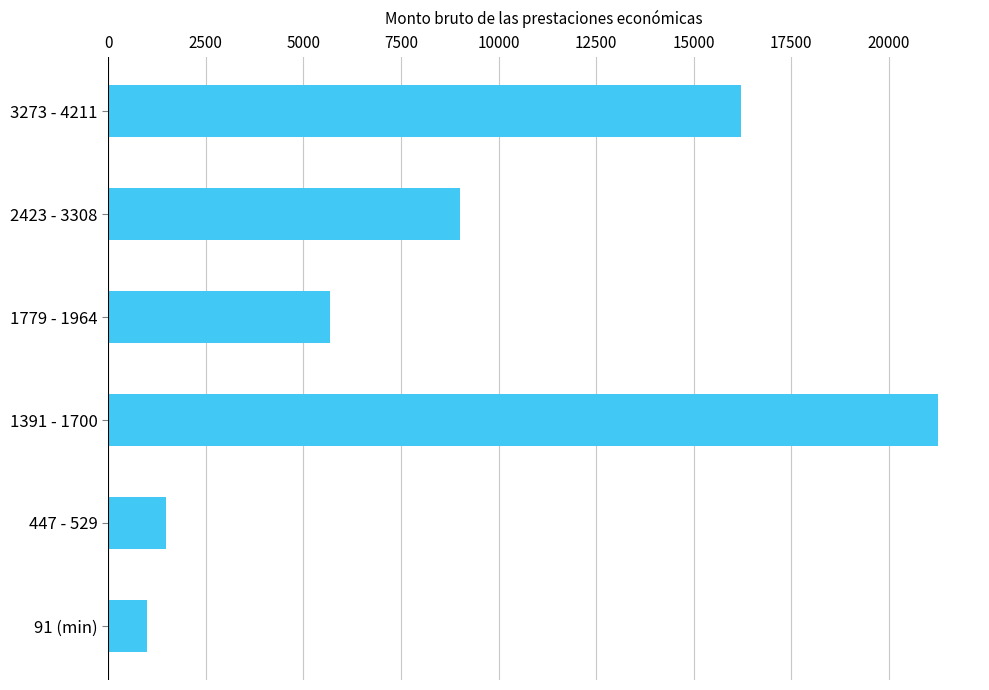

At which label is the value closest to 11138?

2423 - 3308